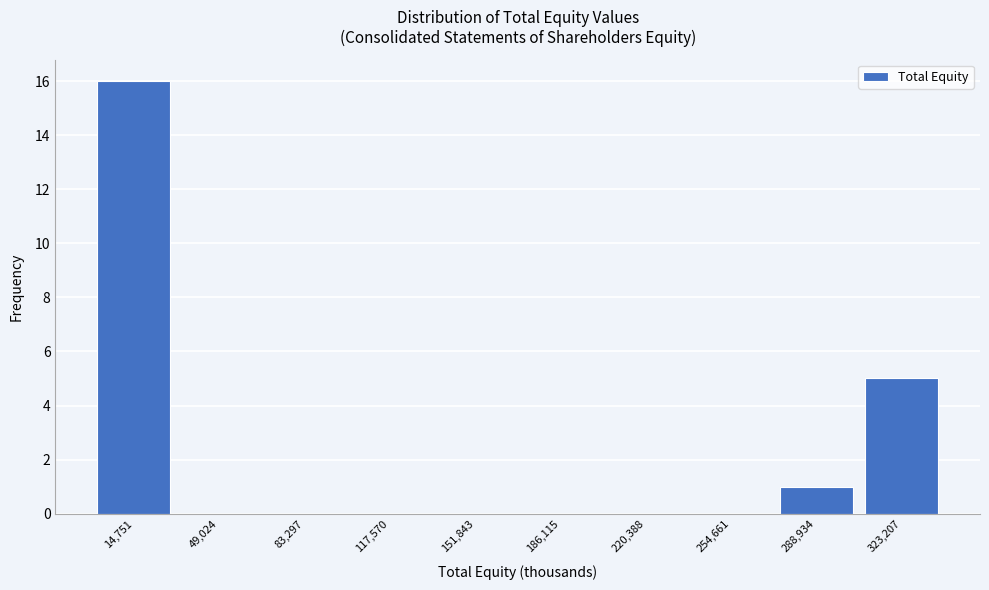

Reading right to left, transcribe all the data shown in this chart.

323,207=5	288,934=1	254,661=0	220,388=0	186,115=0	151,843=0	117,570=0	83,297=0	49,024=0	14,751=16